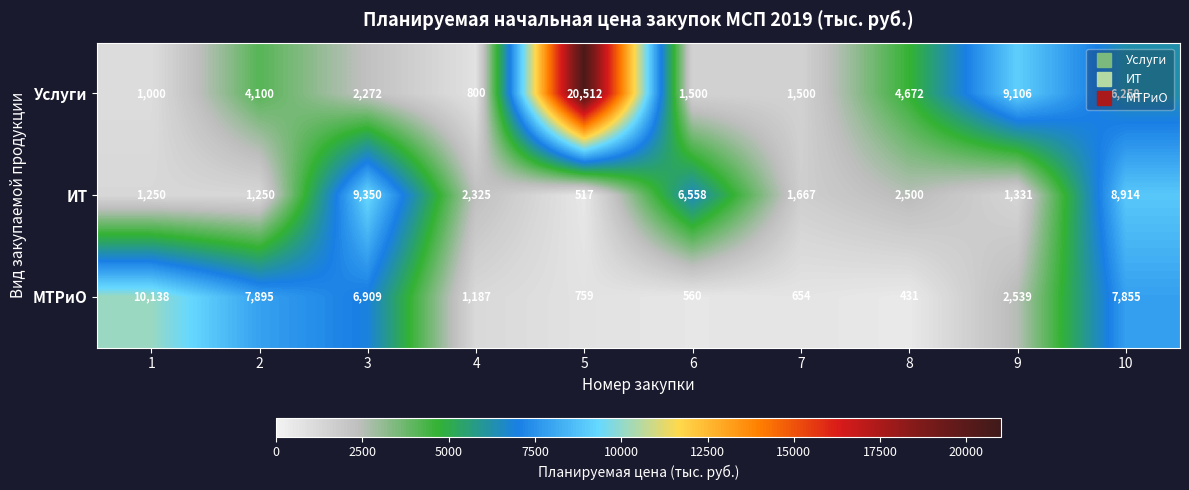

Rank the series by their maximum value, from highest to lowest.

Услуги, МТРиО, ИТ